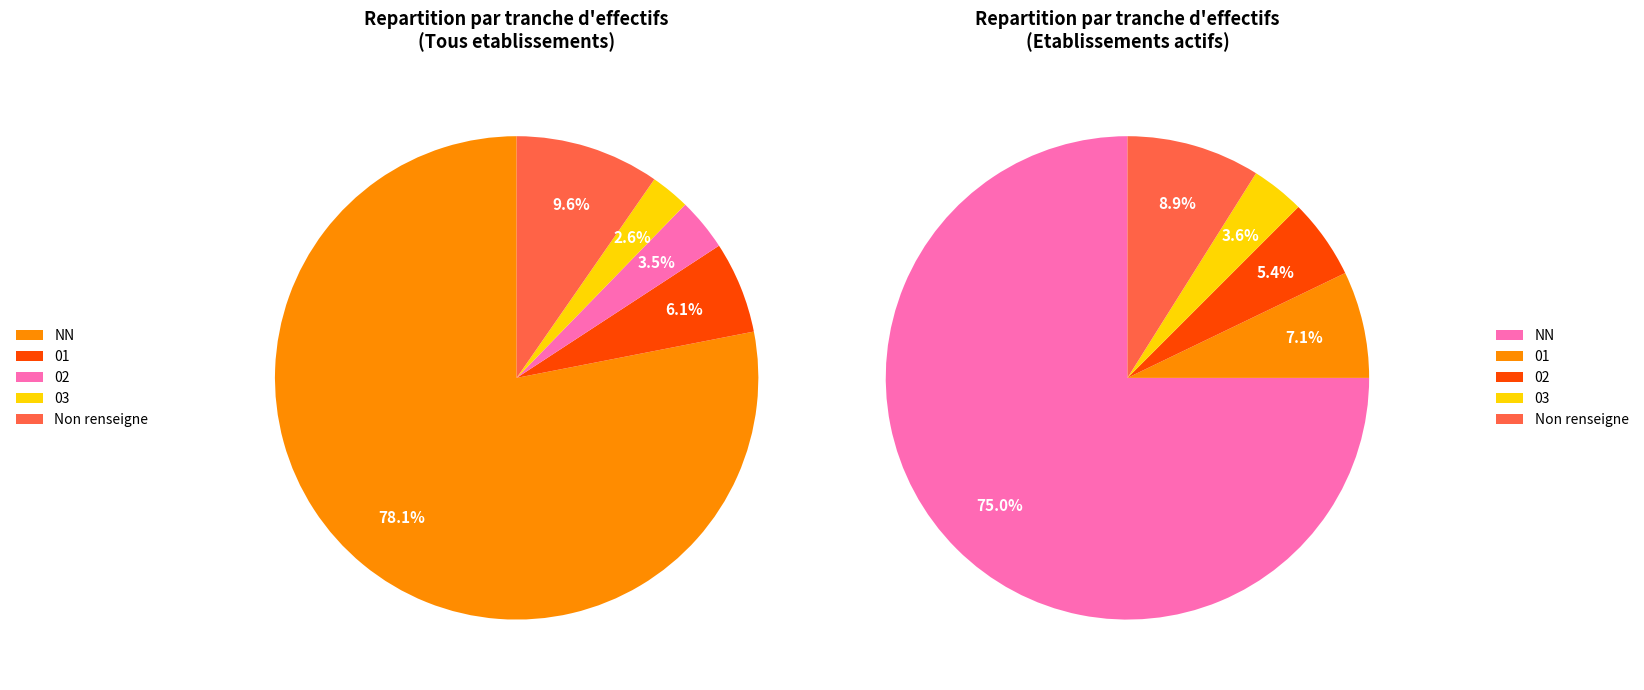

To the nearest percent, what is the average slice percentage?

20%